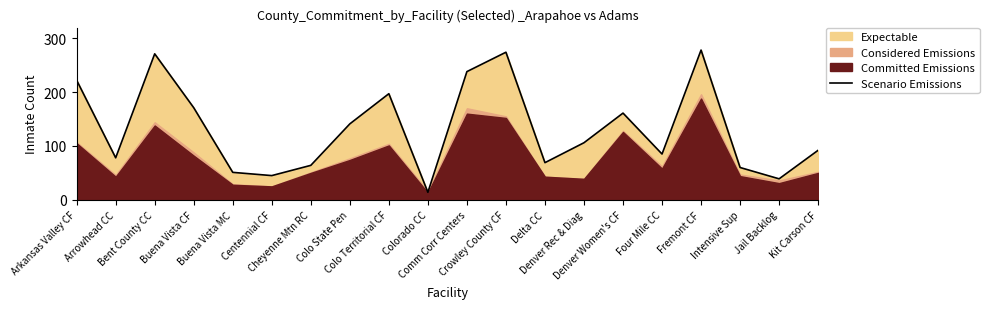

At which category does the data reach its first local peak?

Bent County CC